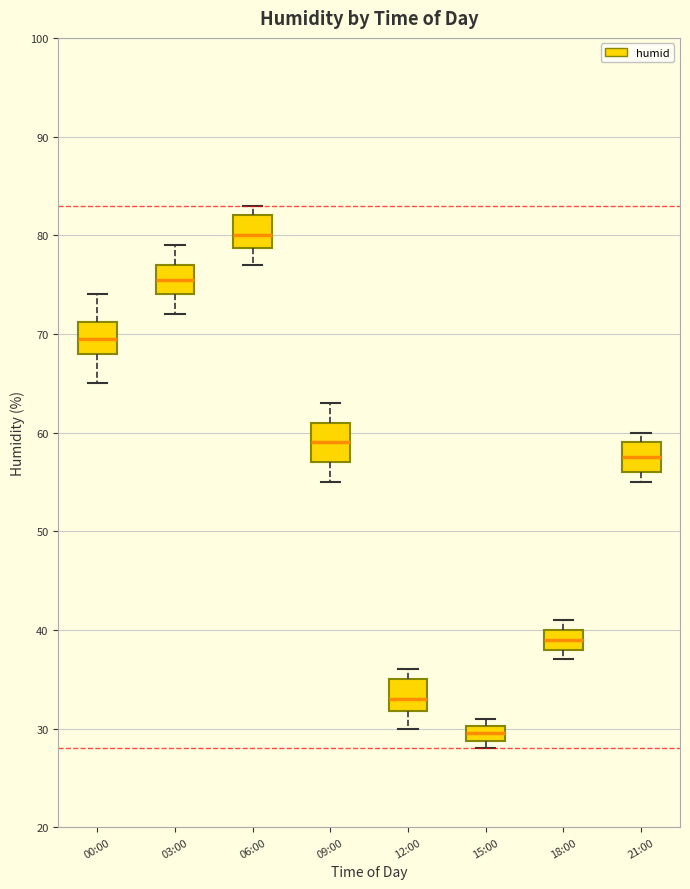

Which box has the lowest median line?

15:00